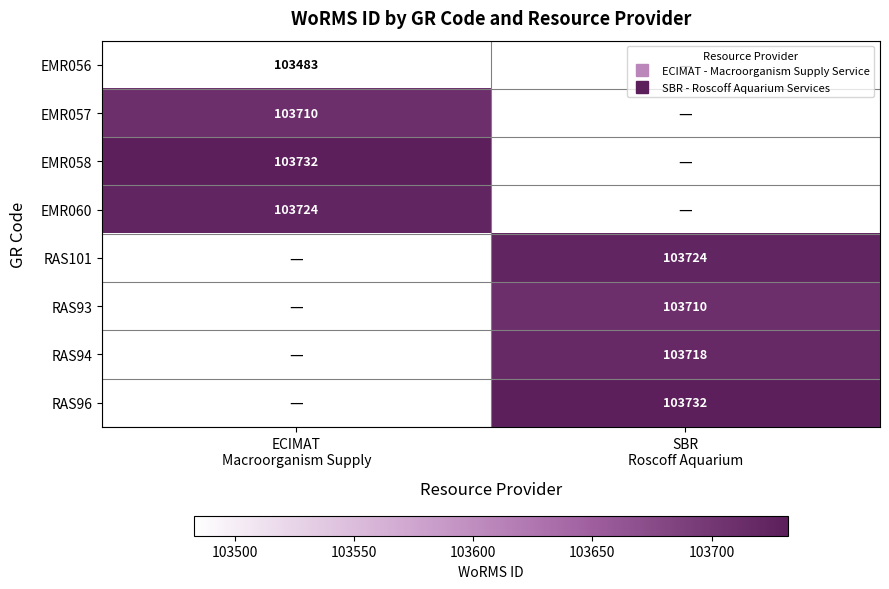

What is the spread (max minus min) of values at ECIMAT
Macroorganism Supply?

249.0